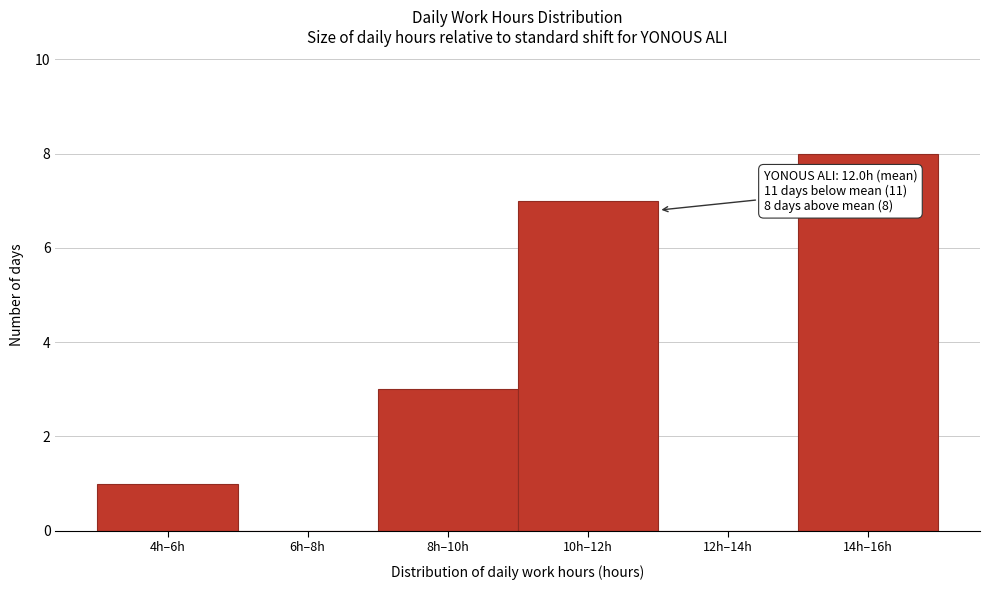

Reading right to left, extract all data points from this chart.

14h–16h=8	12h–14h=0	10h–12h=7	8h–10h=3	6h–8h=0	4h–6h=1